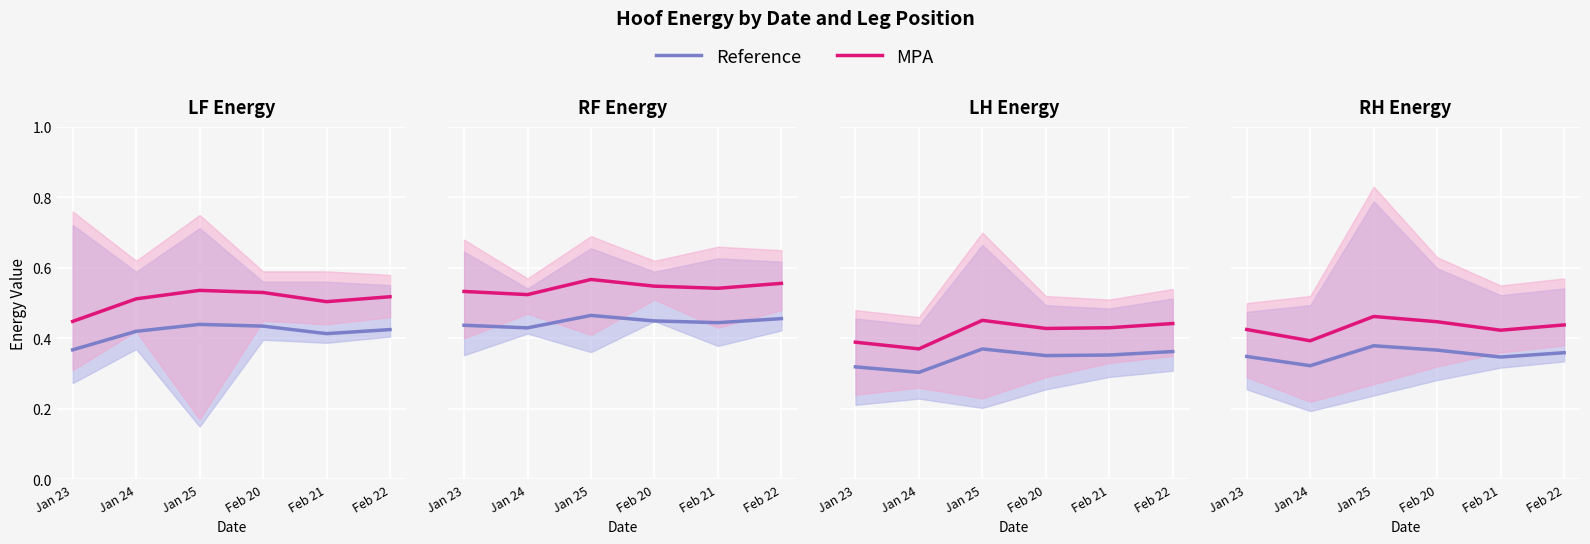

The value of MPA at Feb 20 is 0.4. True or false?

True